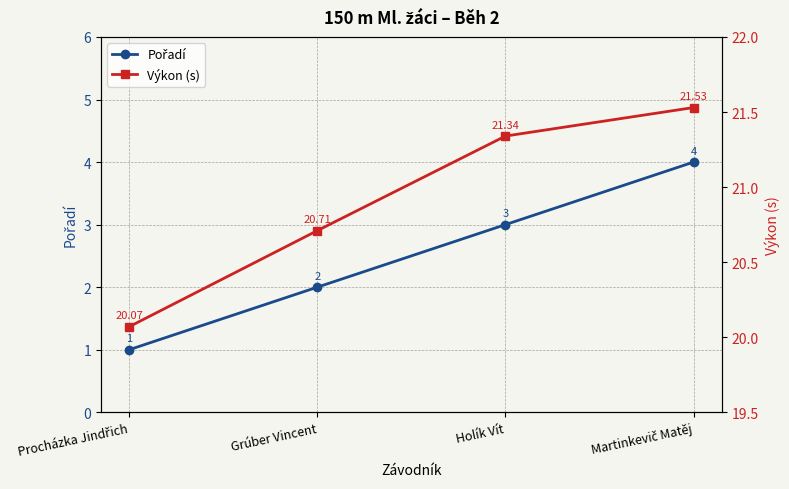

What is the difference between the maximum and minimum values in the Výkon (s) series?

1.5